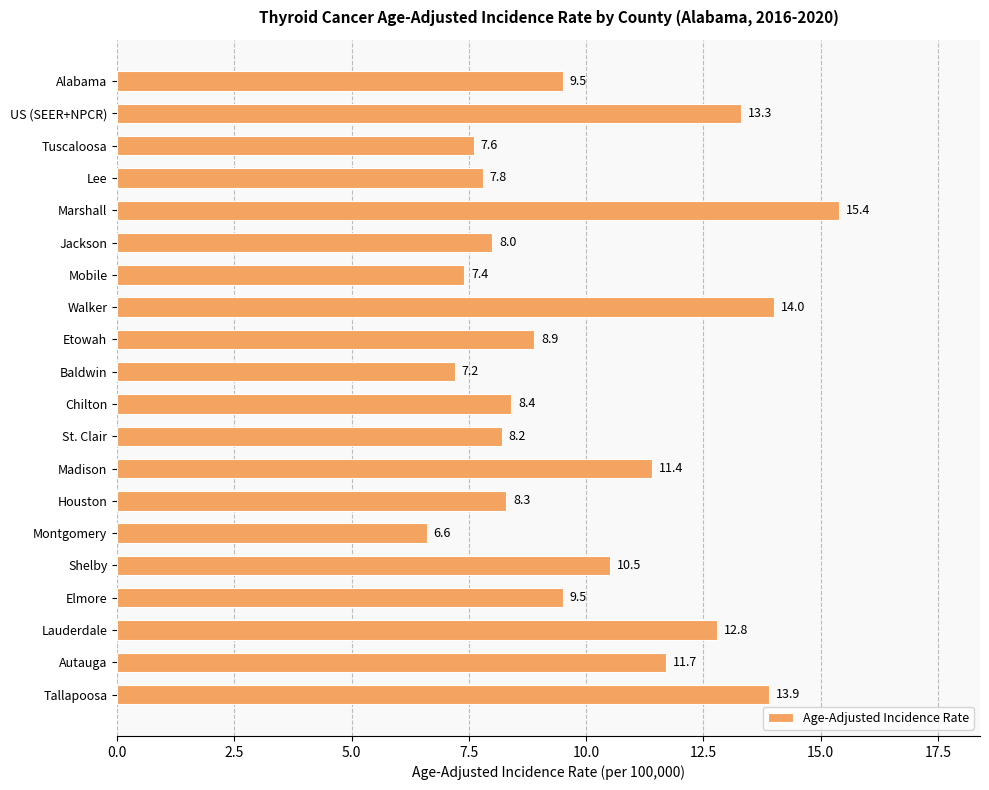

Where is the data nearest to the value 11?

Madison